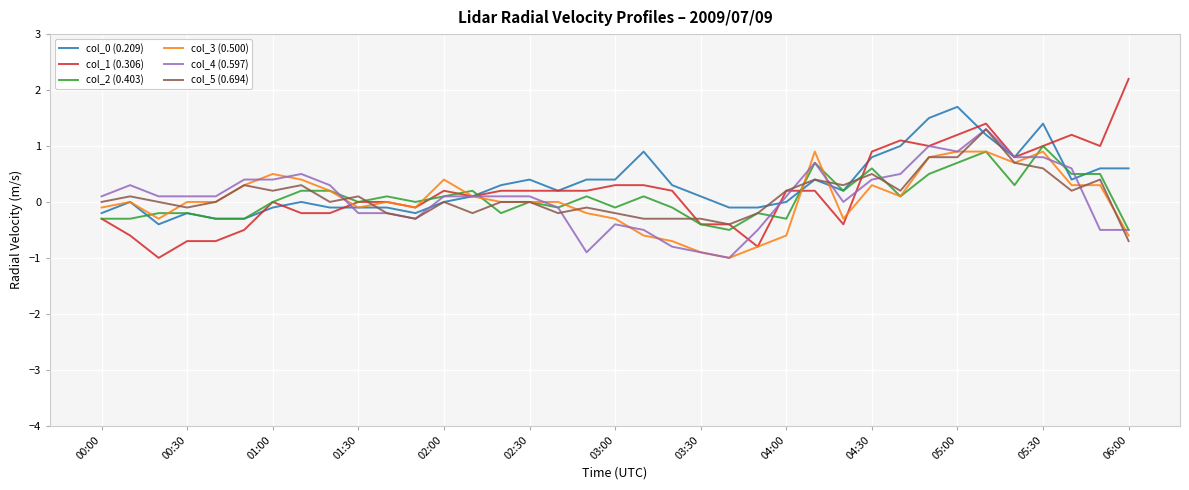

What is the lowest value of the col_5 (0.694) series?

-0.7